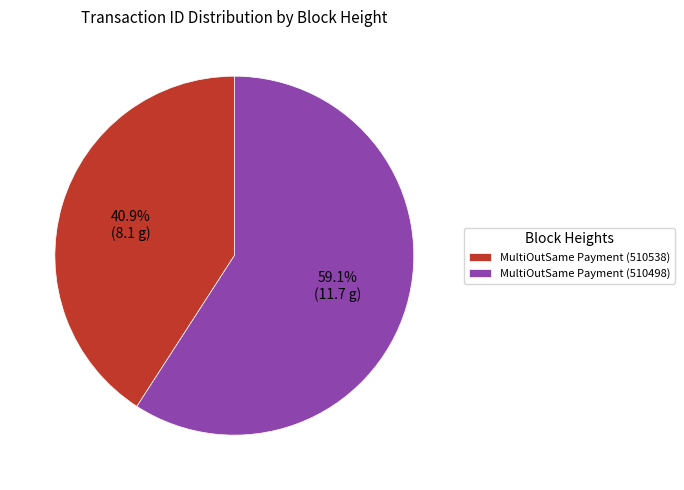

To the nearest percent, what is the average slice percentage?

50%